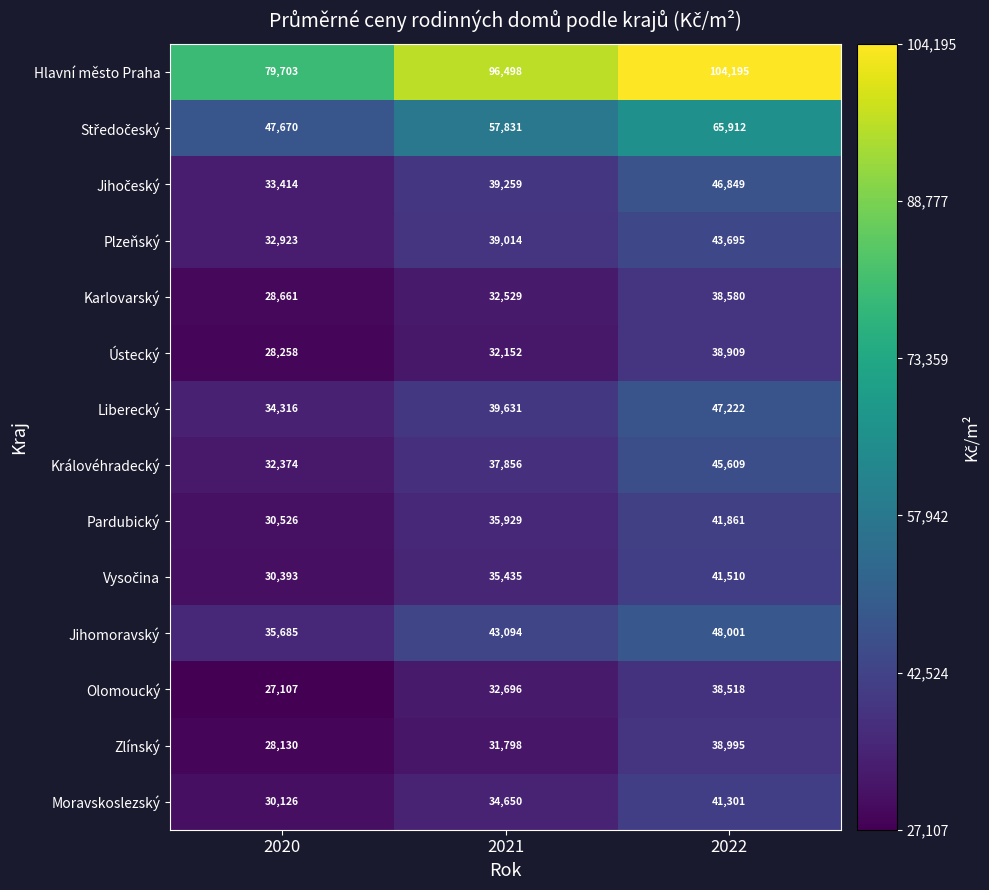

What is the difference between the second highest and minimum values in the Liberecký series?

5315